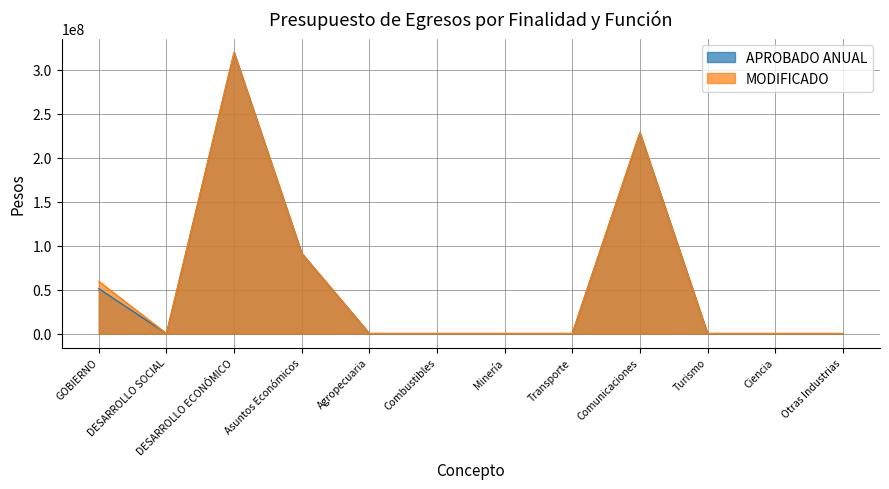

True or false: APROBADO ANUAL has more than 1 interior local peaks.

True